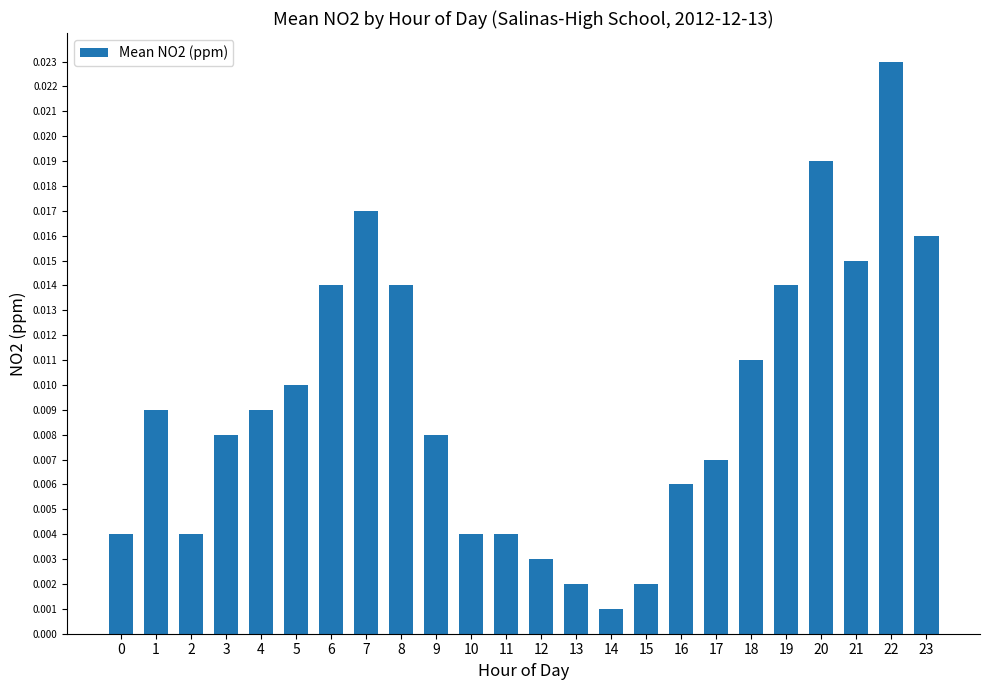

At which label is the value closest to 0?

14